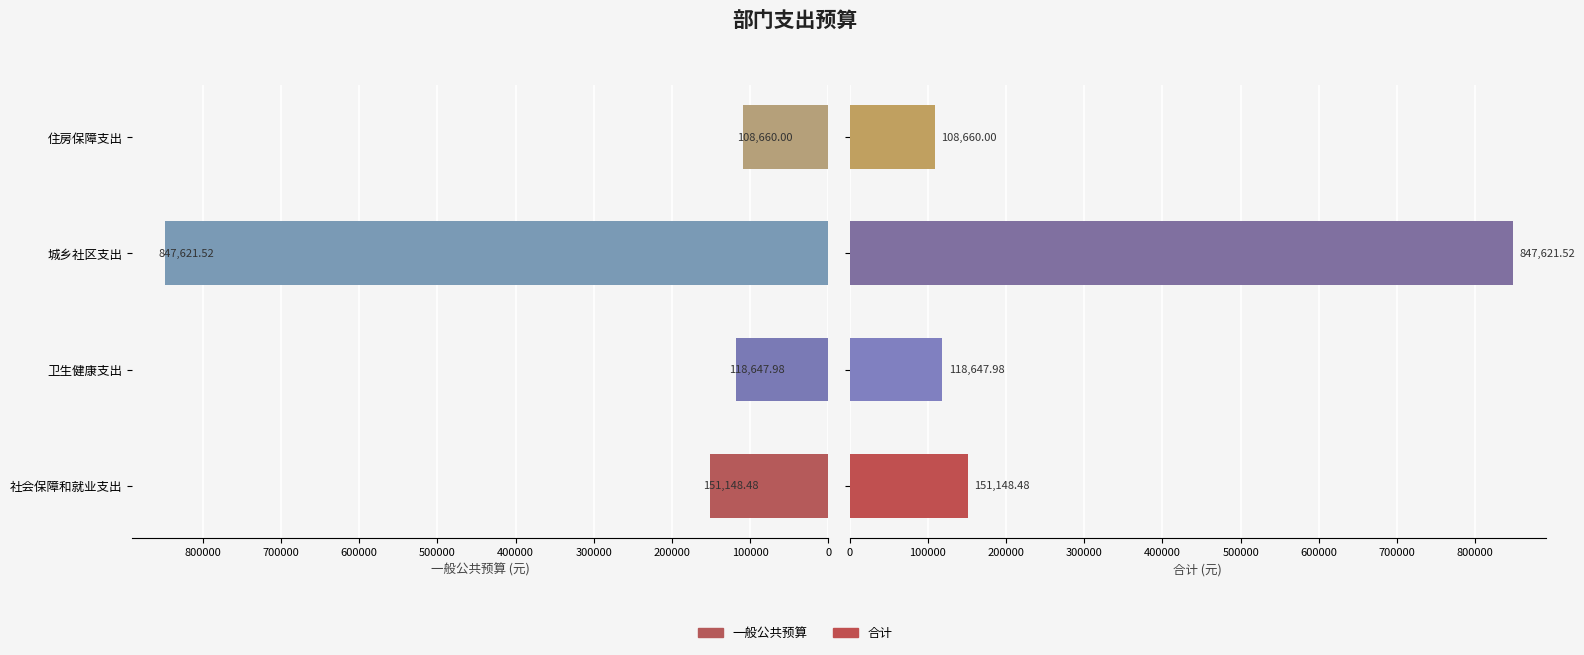

What is the total value across all series at 社会保障和就业支出?

302297.0